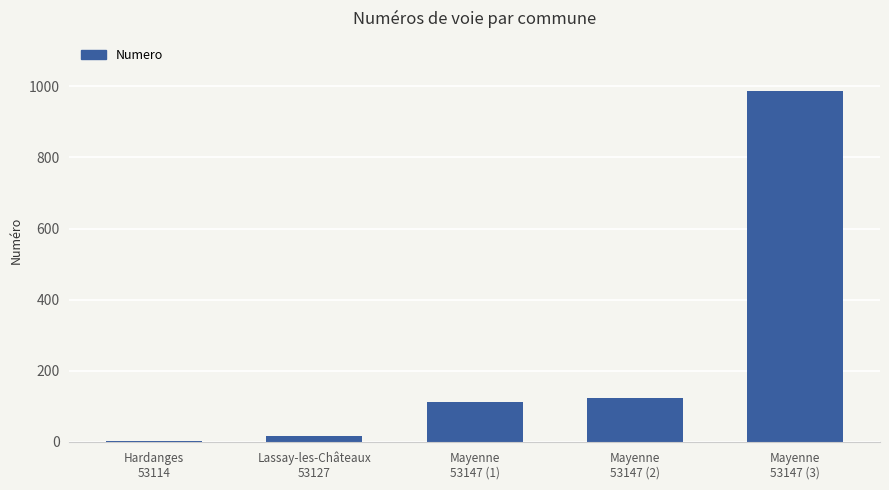

What is the sum of all values?

1238